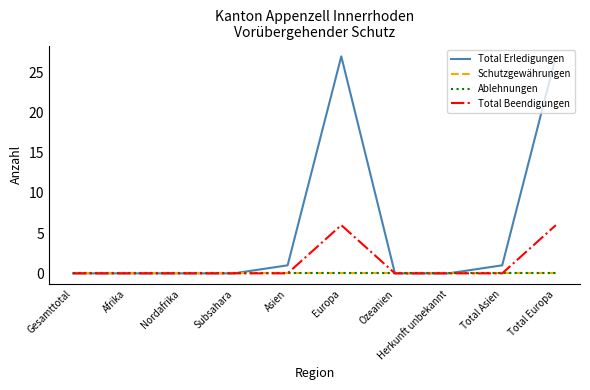

What position from the right is Europa?

5